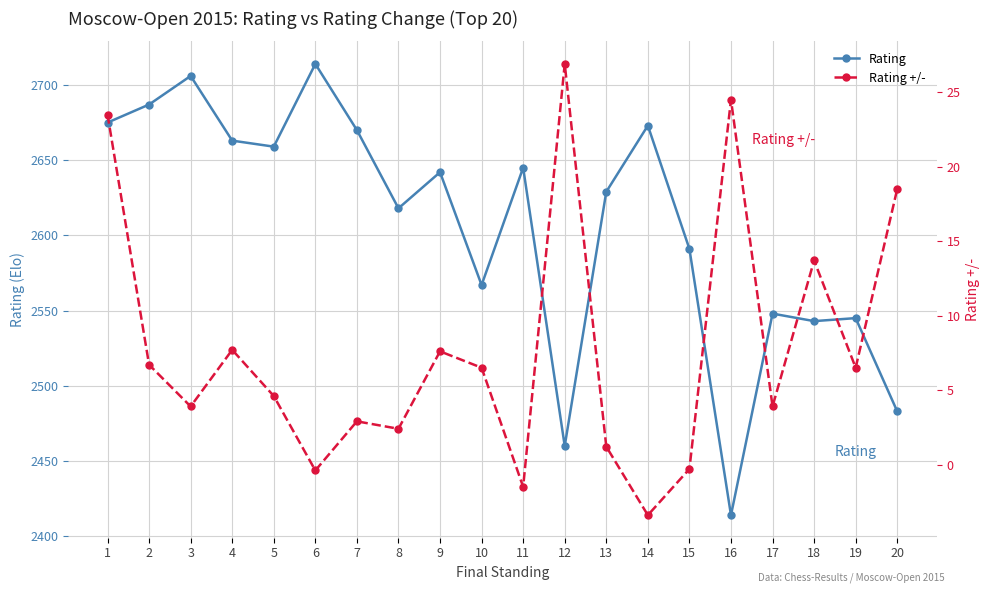

Rank the categories by Rating +/- value from highest to lowest.

12, 16, 1, 20, 18, 4, 9, 2, 10, 19, 5, 3, 17, 7, 8, 13, 15, 6, 11, 14